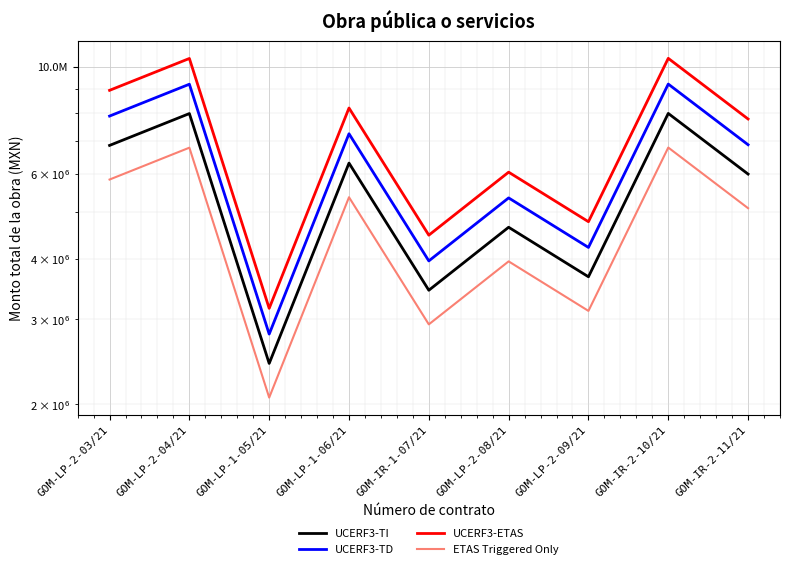

Which has a higher value, GOM-IR-2-11/21 or GOM-LP-1-05/21?

GOM-IR-2-11/21